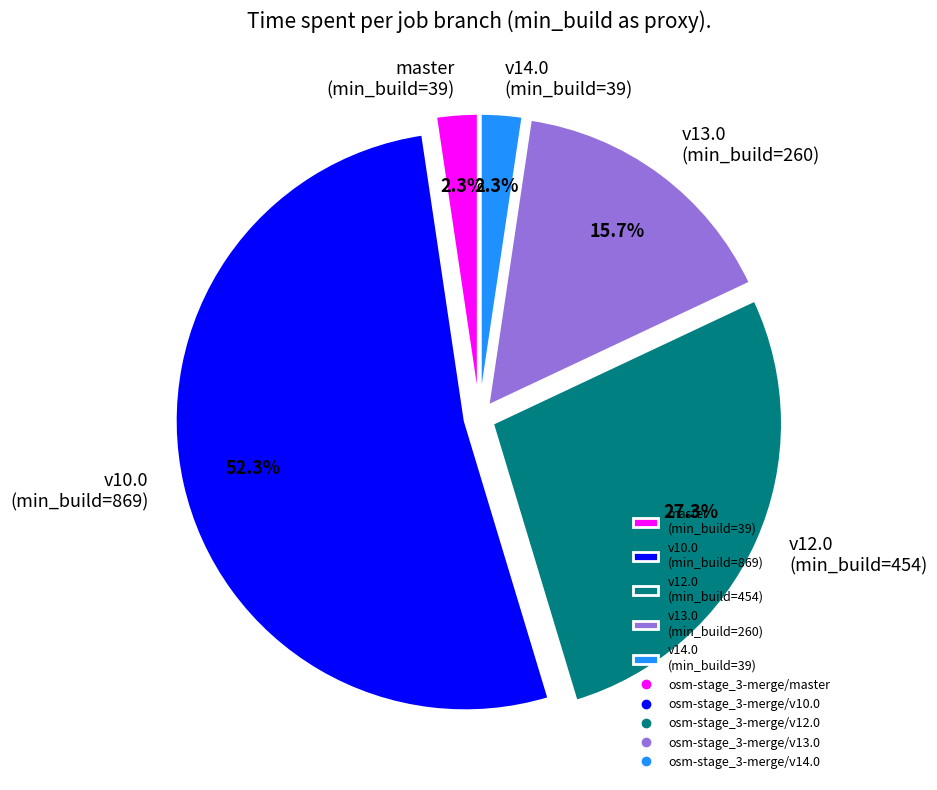

Count the number of slices in the pie.

5